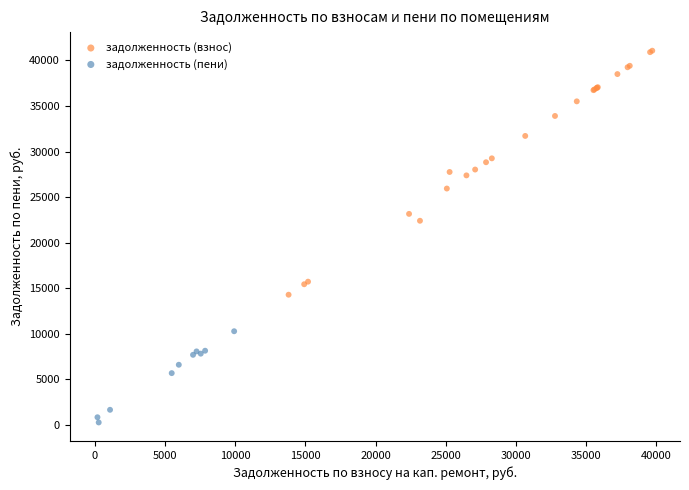

Which series reaches the maximum Y coordinate?

задолженность (взнос)